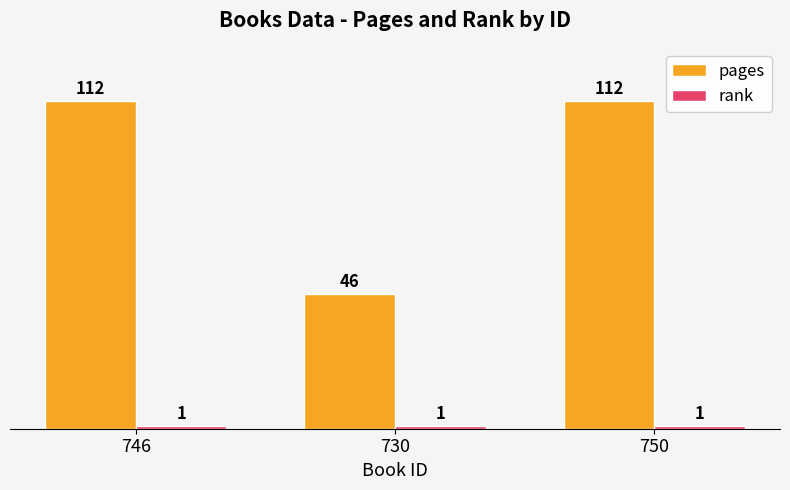

Is it true that pages equals 164 at 746?

False